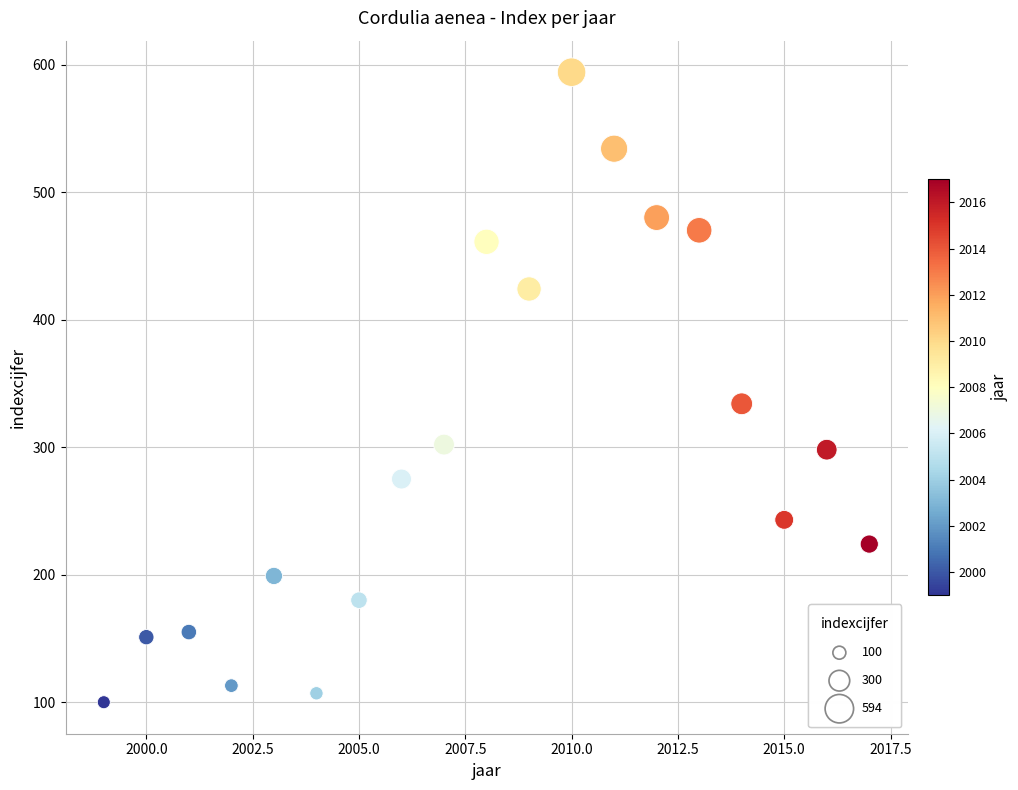

What is the range of X values (max minus min)?

18